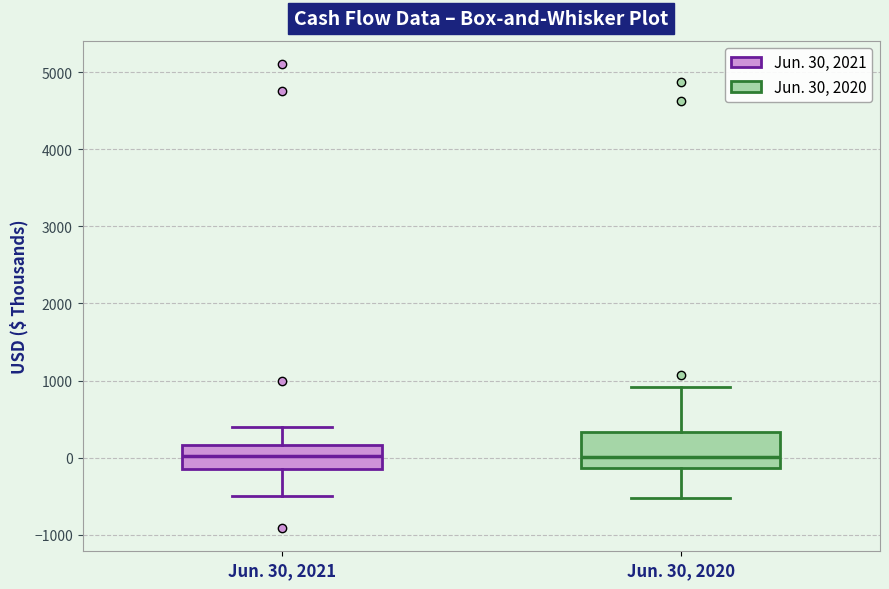

Reading left to right, transcribe this box plot: for each box, give where its median line is, the range the box spans, and where its two whiskers end, as read against the y-axis. The values are not printed on the chart, so give them approximately, as read against the axis.

Jun. 30, 2021: median 0, box -100 to 200, whiskers -500 to 400
Jun. 30, 2020: median 0, box -100 to 300, whiskers -500 to 900